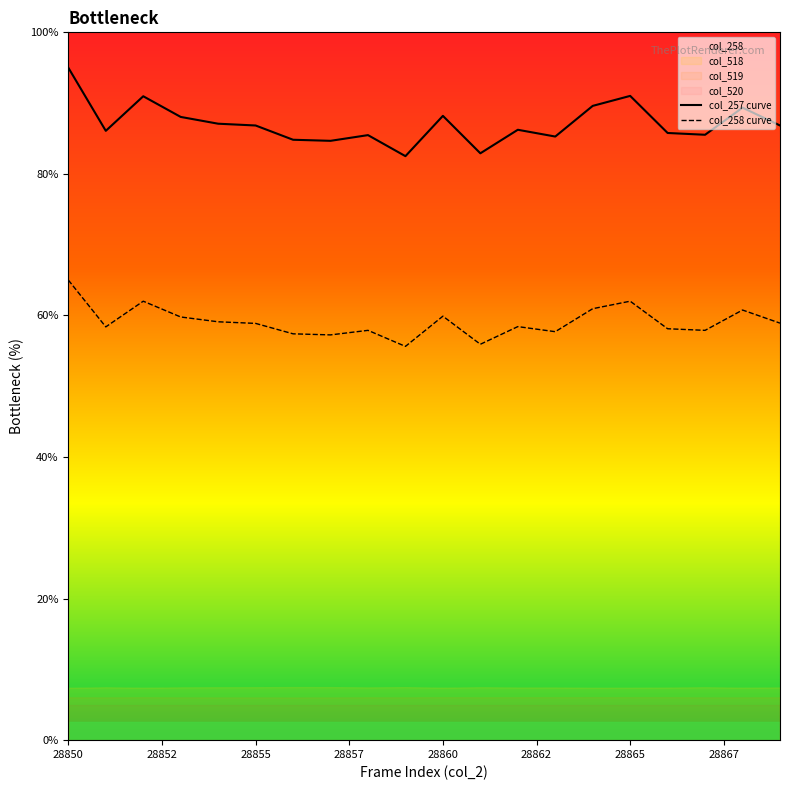

Reading left to right, list all the values displayed in this chart.

col_257 curve: 95.0	86.1	91.0	88.0	87.1	86.8	84.8	84.7	85.5	82.5	88.2	82.9	86.2	85.3	89.6	91.0	85.8	85.5	89.4	86.8
col_258 curve: 65.0	58.4	62.0	59.8	59.1	58.9	57.4	57.3	57.9	55.6	59.9	55.9	58.4	57.7	61.0	62.0	58.1	57.9	60.8	58.9